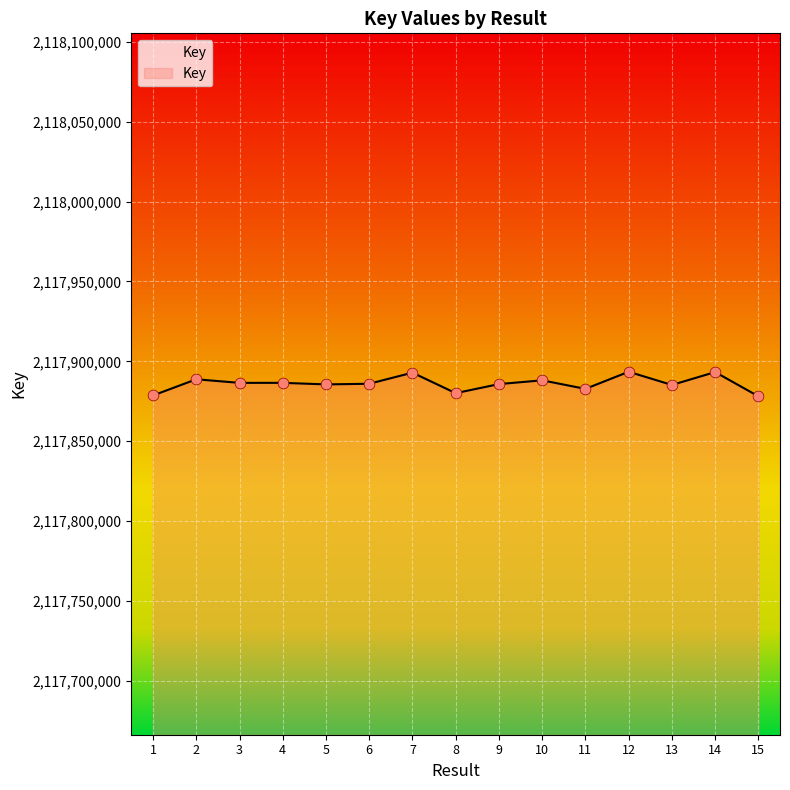

What is the change in value from 7 to 14?

+360